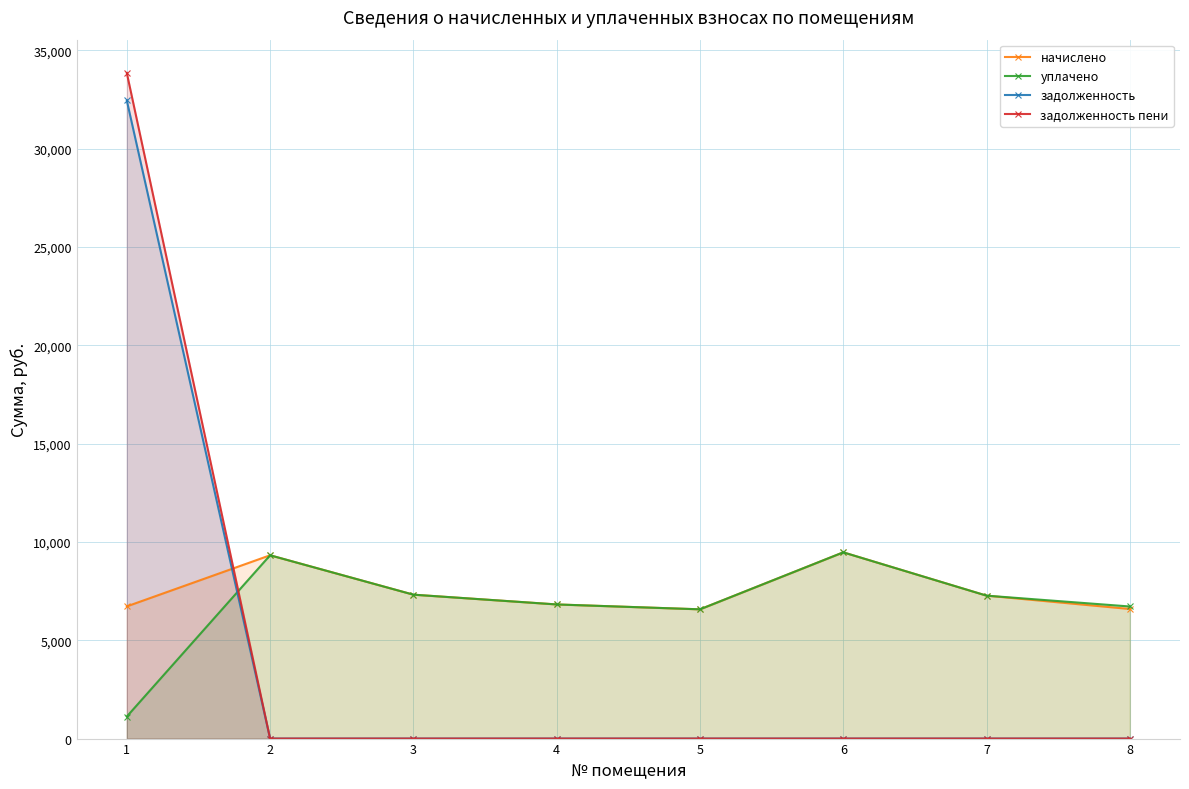

True or false: уплачено and начислено intersect in this chart.

False